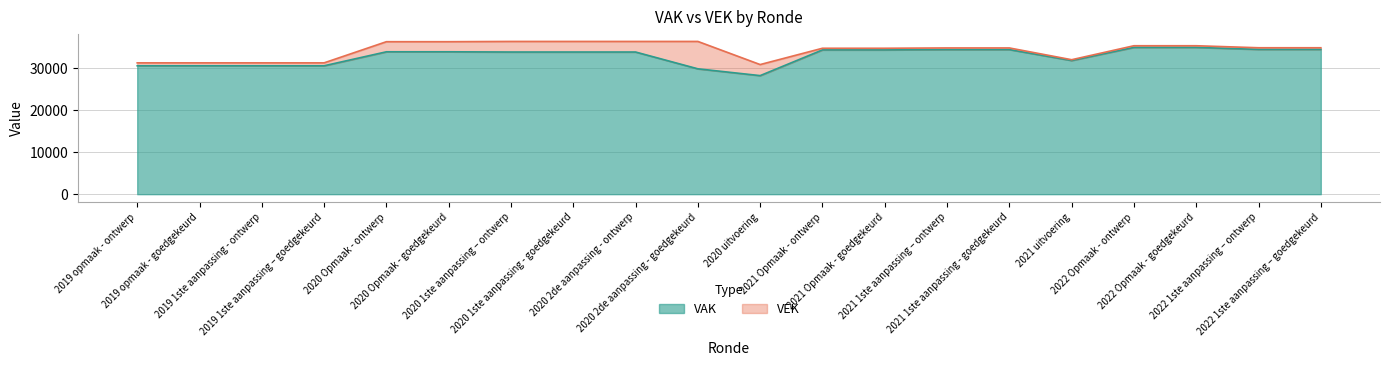

Reading right to left, extract all data points from this chart.

VAK: 2022 1ste aanpassing – goedgekeurd=34473	2022 1ste aanpassing – ontwerp=34473	2022 Opmaak - goedgekeurd=34952	2022 Opmaak - ontwerp=34952	2021 uitvoering=31826	2021 1ste aanpassing - goedgekeurd=34428	2021 1ste aanpassing – ontwerp=34428	2021 Opmaak - goedgekeurd=34354	2021 Opmaak - ontwerp=34354	2020 uitvoering=28231	2020 2de aanpassing - goedgekeurd=29849	2020 2de aanpassing - ontwerp=33849	2020 1ste aanpassing - goedgekeurd=33849	2020 1ste aanpassing – ontwerp=33849	2020 Opmaak - goedgekeurd=33903	2020 Opmaak - ontwerp=33903	2019 1ste aanpassing – goedgekeurd=30572	2019 1ste aanpassing - ontwerp=30572	2019 opmaak - goedgekeurd=30573	2019 opmaak - ontwerp=30573
VEK: 2022 1ste aanpassing – goedgekeurd=34864	2022 1ste aanpassing – ontwerp=34864	2022 Opmaak - goedgekeurd=35343	2022 Opmaak - ontwerp=35343	2021 uitvoering=32016	2021 1ste aanpassing - goedgekeurd=34819	2021 1ste aanpassing – ontwerp=34819	2021 Opmaak - goedgekeurd=34745	2021 Opmaak - ontwerp=34745	2020 uitvoering=30862	2020 2de aanpassing - goedgekeurd=36368	2020 2de aanpassing - ontwerp=36368	2020 1ste aanpassing - goedgekeurd=36368	2020 1ste aanpassing – ontwerp=36368	2020 Opmaak - goedgekeurd=36305	2020 Opmaak - ontwerp=36305	2019 1ste aanpassing – goedgekeurd=31268	2019 1ste aanpassing - ontwerp=31268	2019 opmaak - goedgekeurd=31269	2019 opmaak - ontwerp=31269